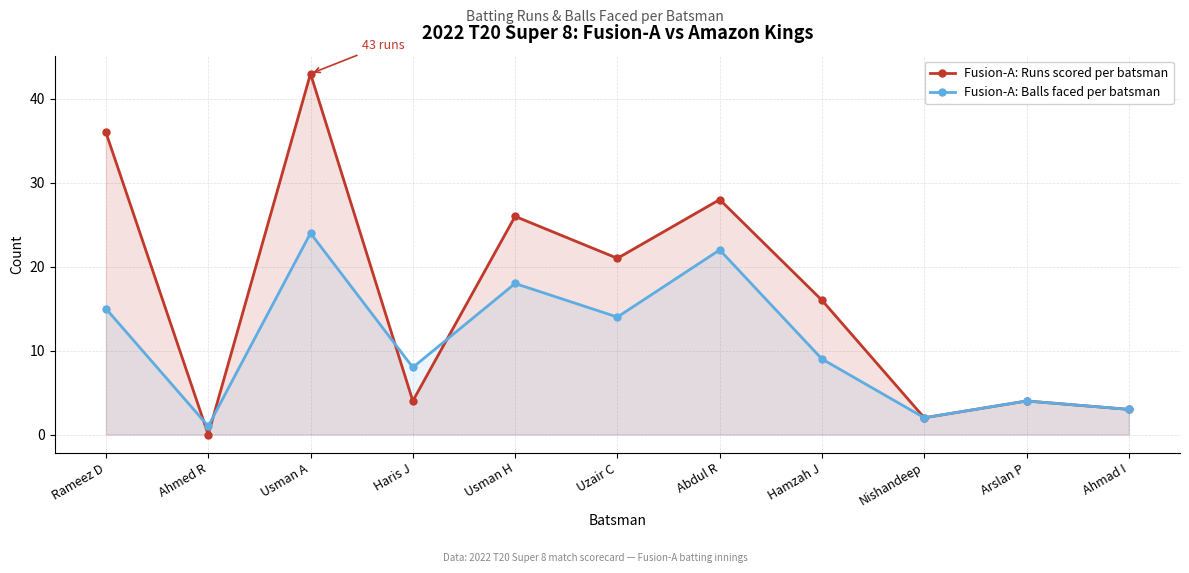

In Fusion-A: Runs scored per batsman, how many points are lower than both neighbors (excluding endpoints)?

4